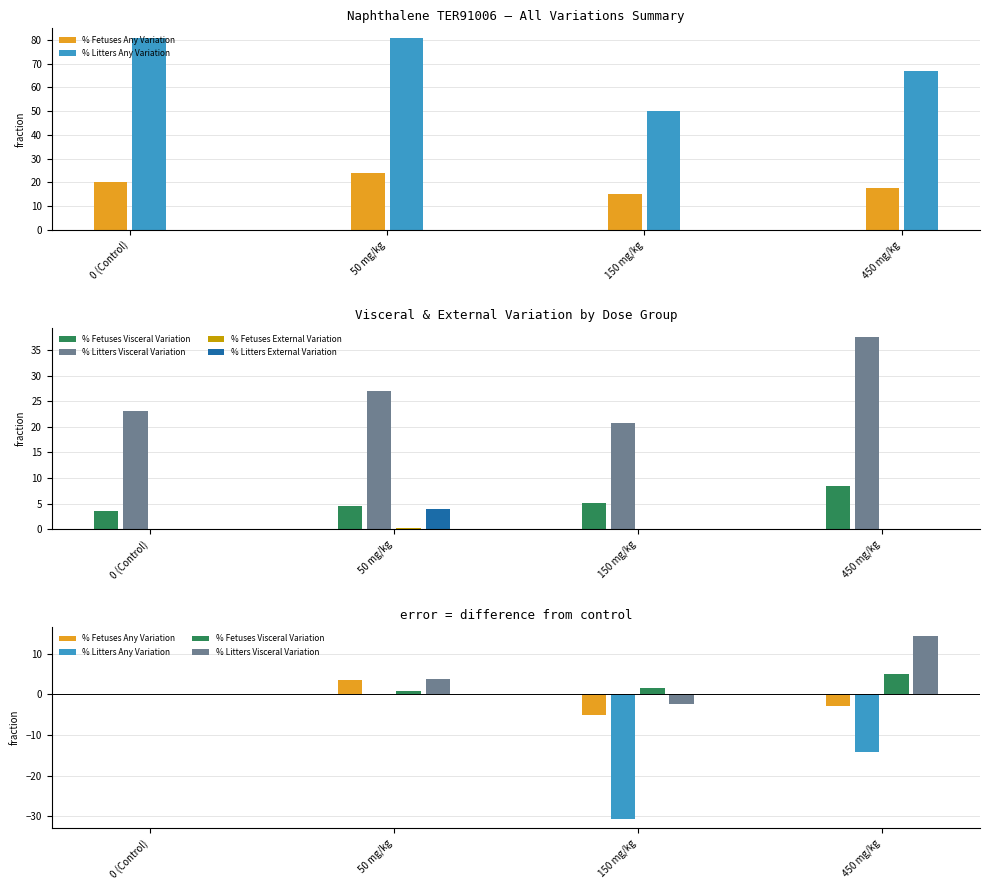

Reading left to right, what are all the values shown in this chart?

% Fetuses Any Variation: 0.0	3.6	-4.9	-2.7
% Litters Any Variation: 0.0	0.0	-30.8	-14.1
% Fetuses Visceral Variation: 0.0	1.0	1.7	4.9
% Litters Visceral Variation: 0.0	3.8	-2.2	14.4
% Fetuses External Variation: 0.0	0.3	0.0	0.0
% Litters External Variation: 0.0	3.9	0.0	0.0